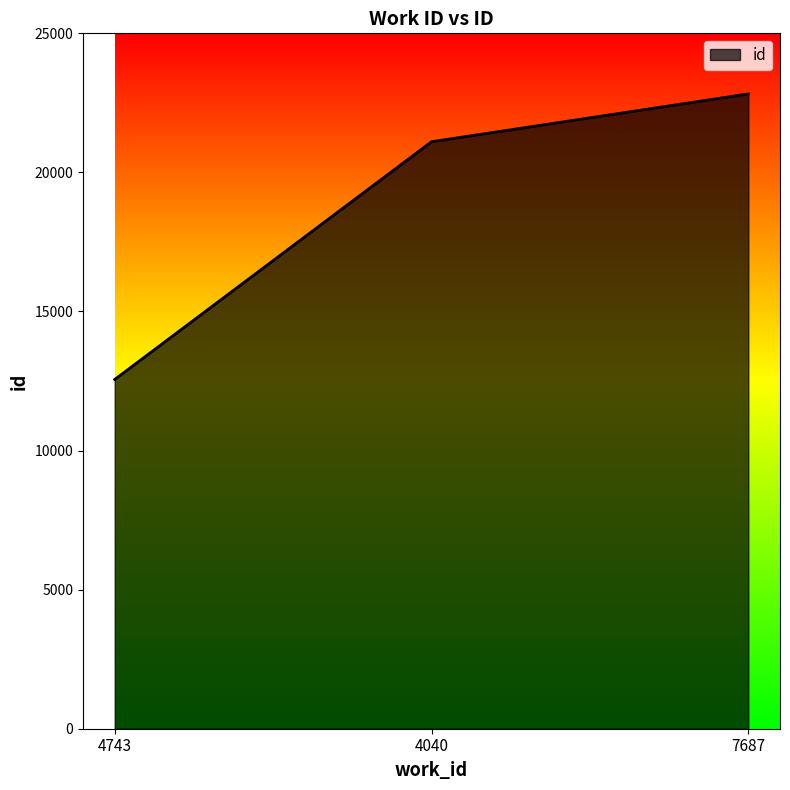

How many values are below 21103?

1